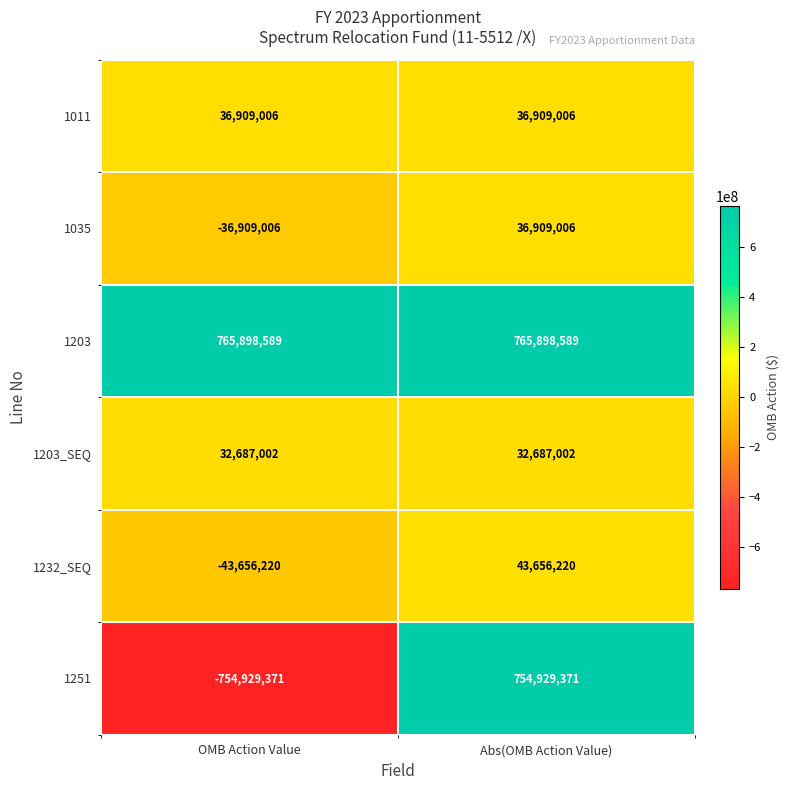

The value of 1251 at Abs(OMB Action Value) is 329662814. True or false?

False